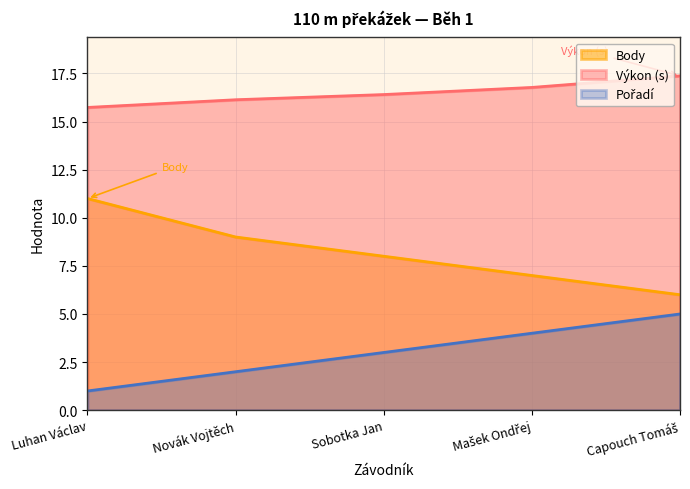

What is the value of the Výkon point at the 2nd from the left?

16.1